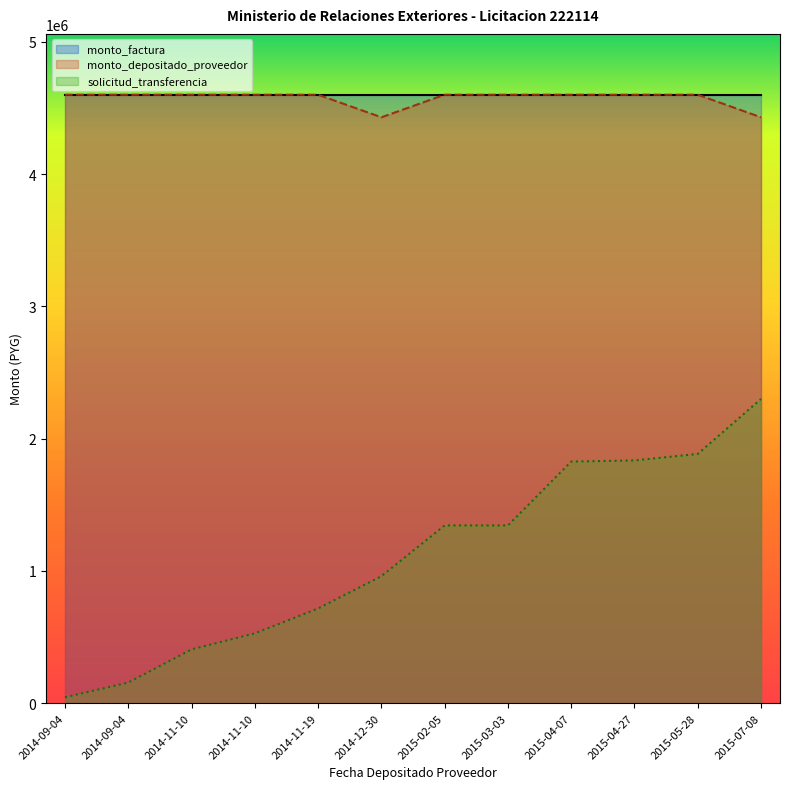

True or false: solicitud_transferencia and monto_depositado_proveedor intersect in this chart.

False